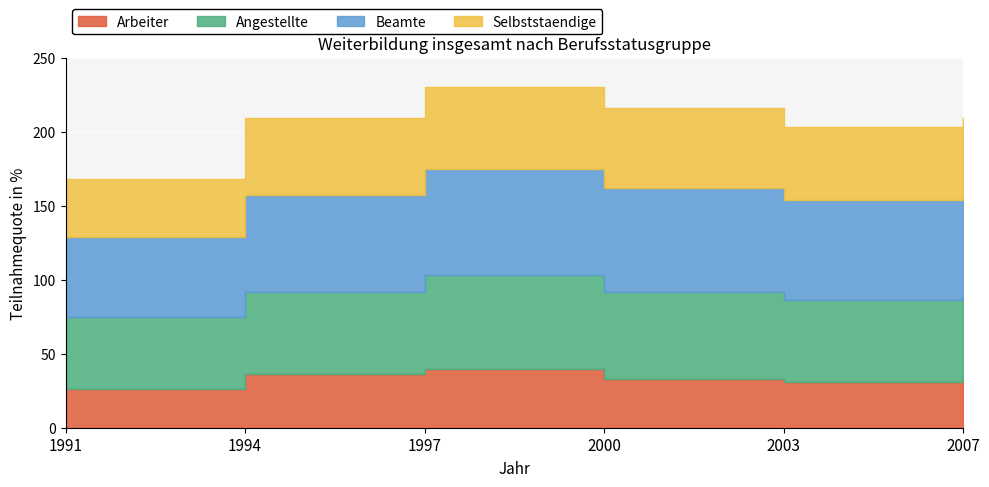

True or false: Selbststaendige and Arbeiter cross at least once.

False